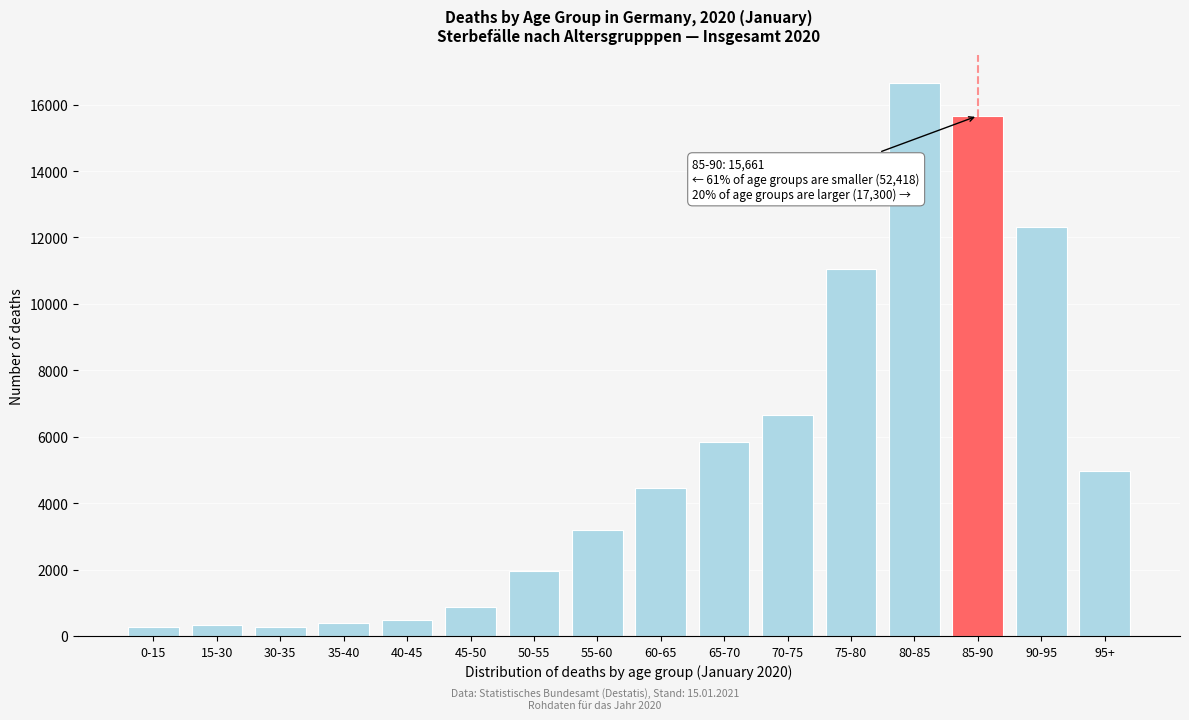

The value at 60-65 is 2664. True or false?

False